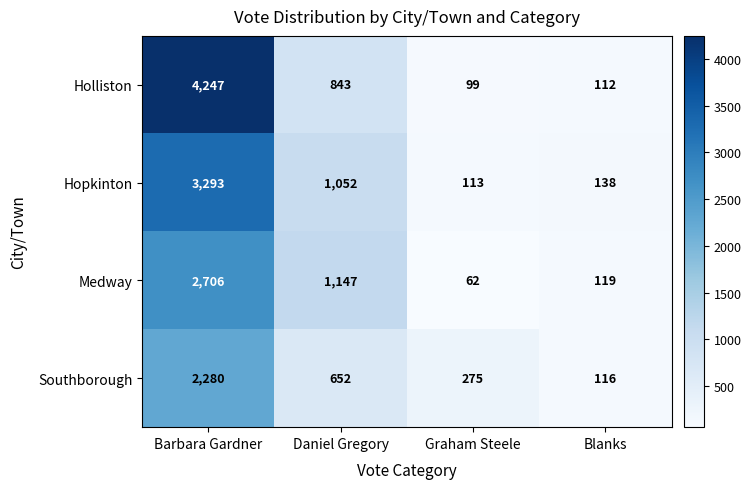

What is the total value across all series at Daniel Gregory?

3694